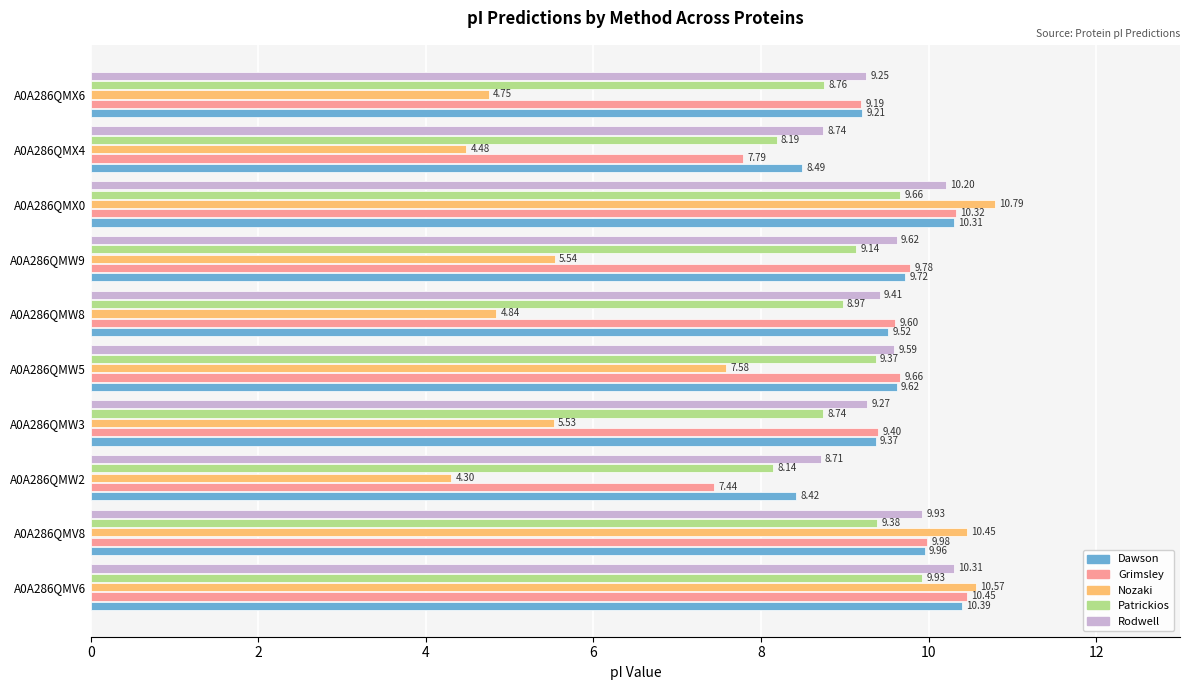

What is the difference between the Grimsley values at A0A286QMX6 and A0A286QMW5?

0.5